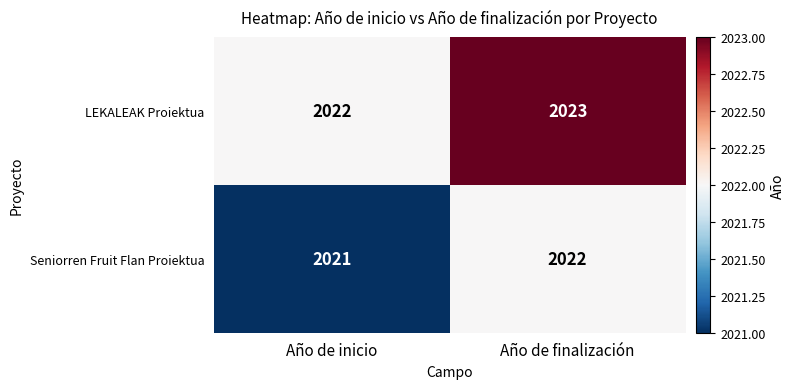

What is the average value of the Seniorren Fruit Flan Proiektua series?

2022